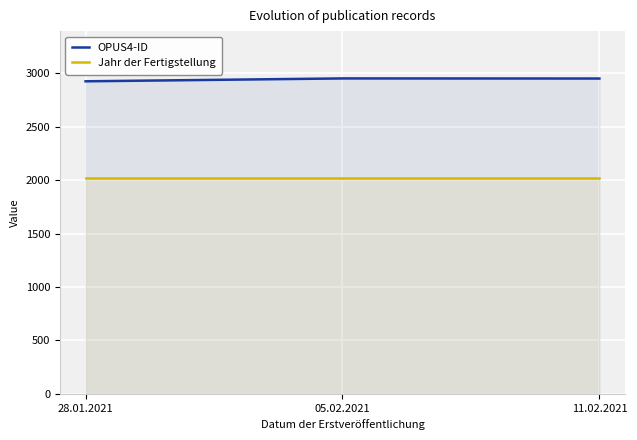

At how many categories does at least one series exceed 2592?

3